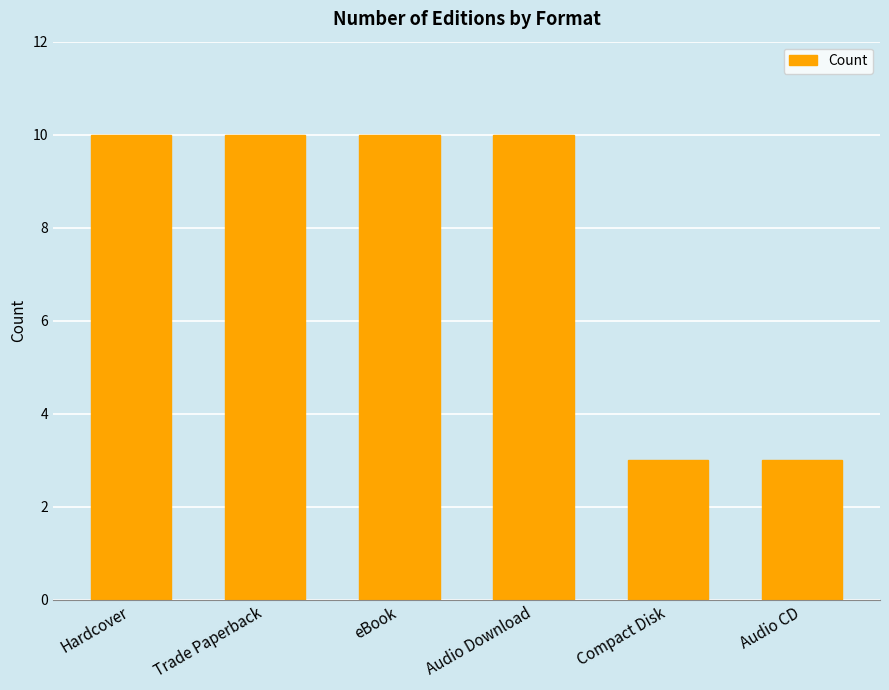

What is the ratio of the value at Hardcover to the value at Audio Download?

1.0